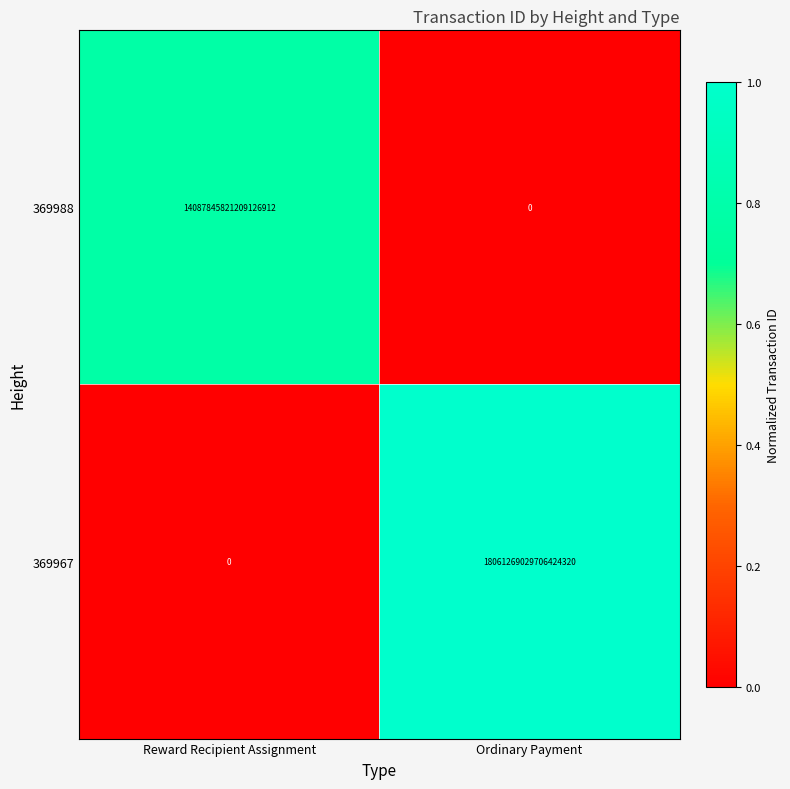

At how many categories does at least one series exceed 0?

2